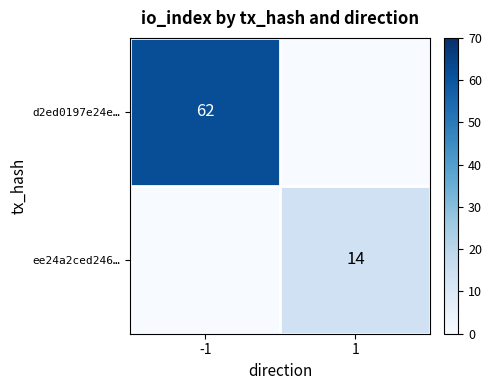

Is it true that d2ed0197e24e… equals 62 at -1?

True